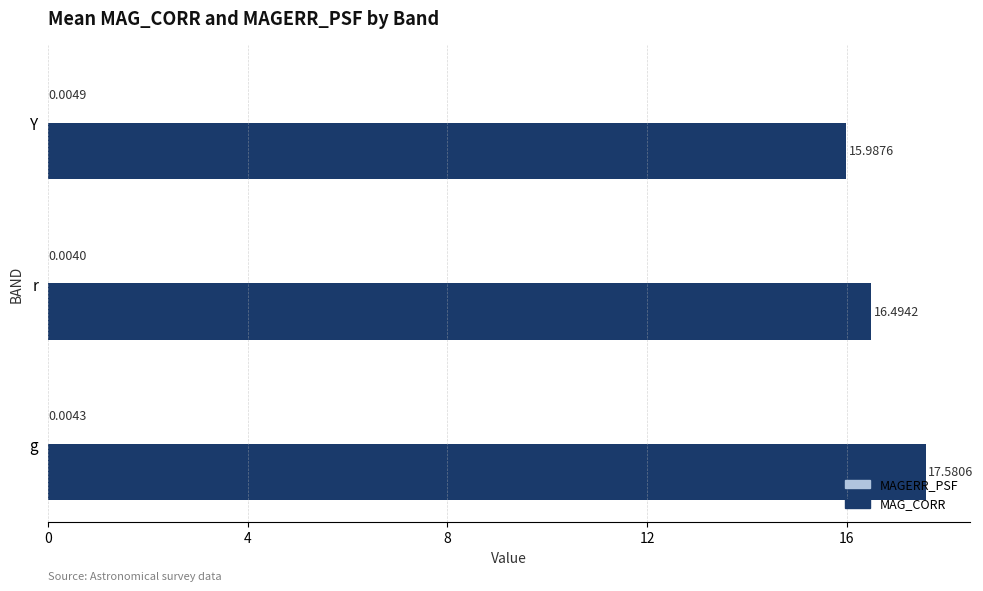

At which category is the sum across all series the highest?

g